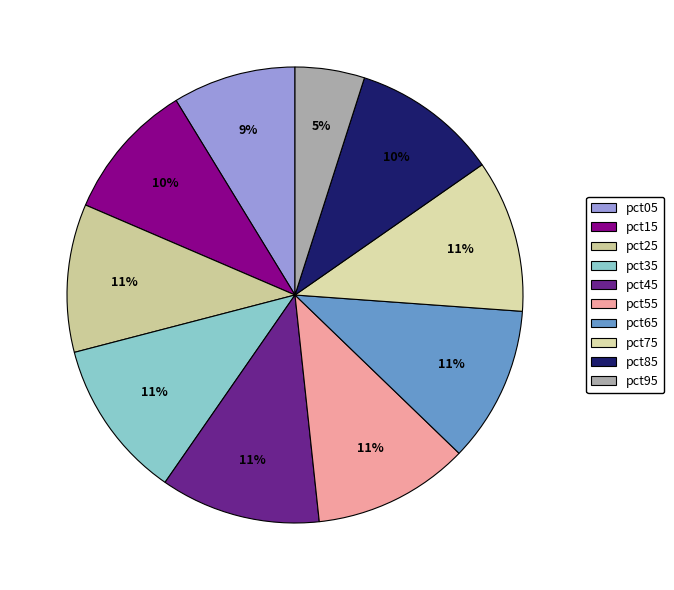

To the nearest percent, what is the difference between the largest and smallest slice percentages?

6%